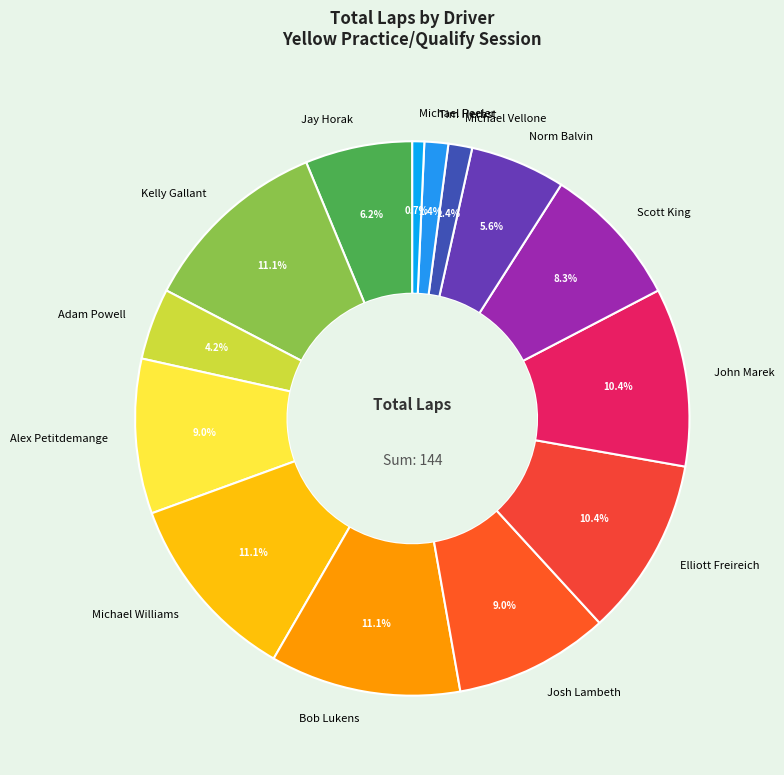

What percentage is the Tim Herbst slice, to the nearest percent?

1%